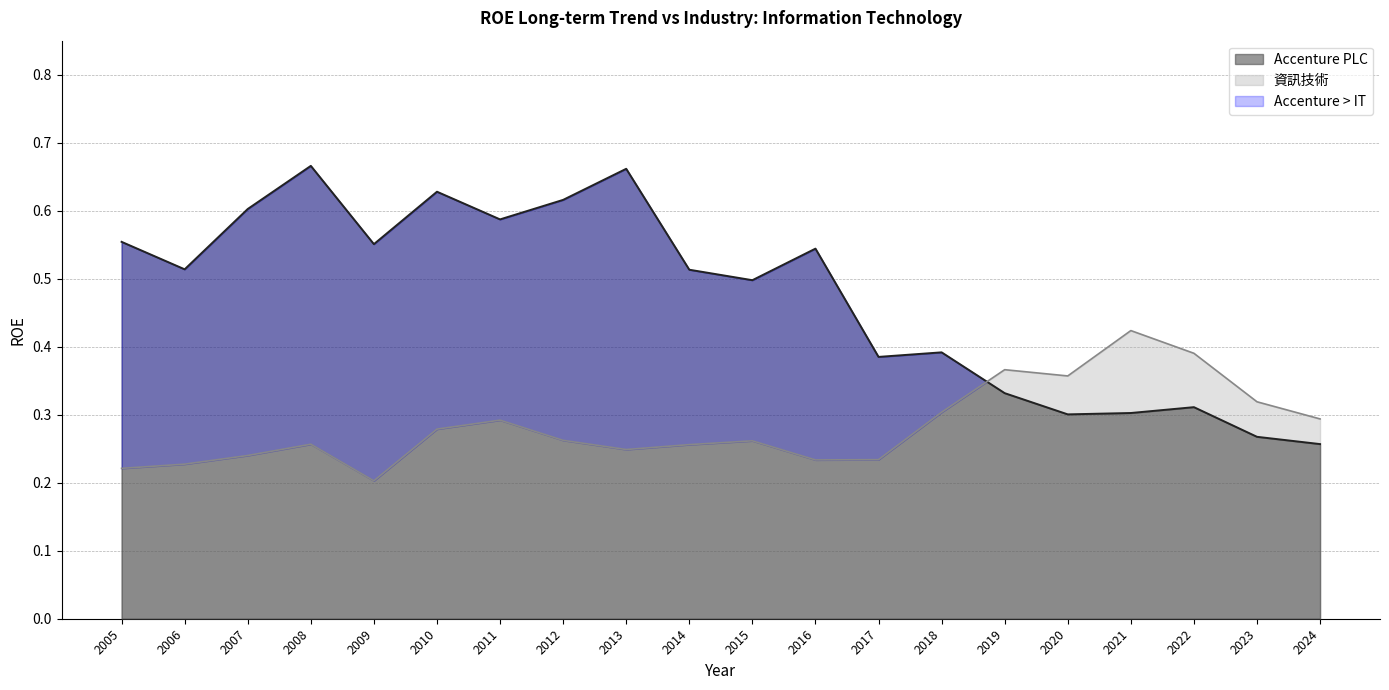

Reading left to right, what are all the values shown in this chart?

Accenture PLC: 2005=0.6	2006=0.5	2007=0.6	2008=0.7	2009=0.6	2010=0.6	2011=0.6	2012=0.6	2013=0.7	2014=0.5	2015=0.5	2016=0.5	2017=0.4	2018=0.4	2019=0.3	2020=0.3	2021=0.3	2022=0.3	2023=0.3	2024=0.3
資訊技術: 2005=0.2	2006=0.2	2007=0.2	2008=0.3	2009=0.2	2010=0.3	2011=0.3	2012=0.3	2013=0.2	2014=0.3	2015=0.3	2016=0.2	2017=0.2	2018=0.3	2019=0.4	2020=0.4	2021=0.4	2022=0.4	2023=0.3	2024=0.3